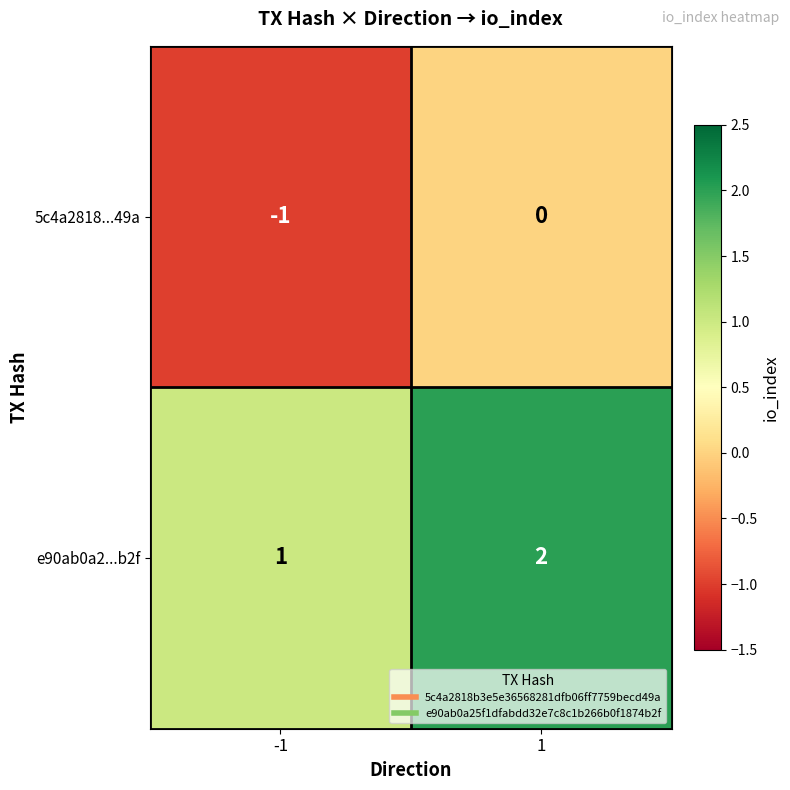

What is the sum of all e90ab0a2...b2f values?

3